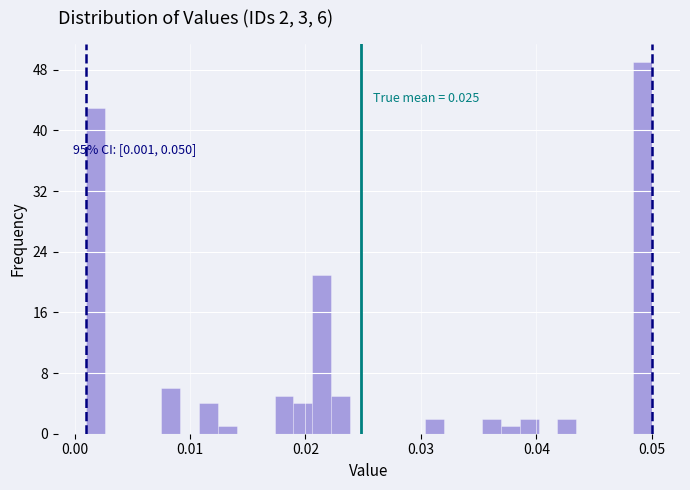

Read against the x-axis, roughly where is the centre of the tallest bar?

0.049